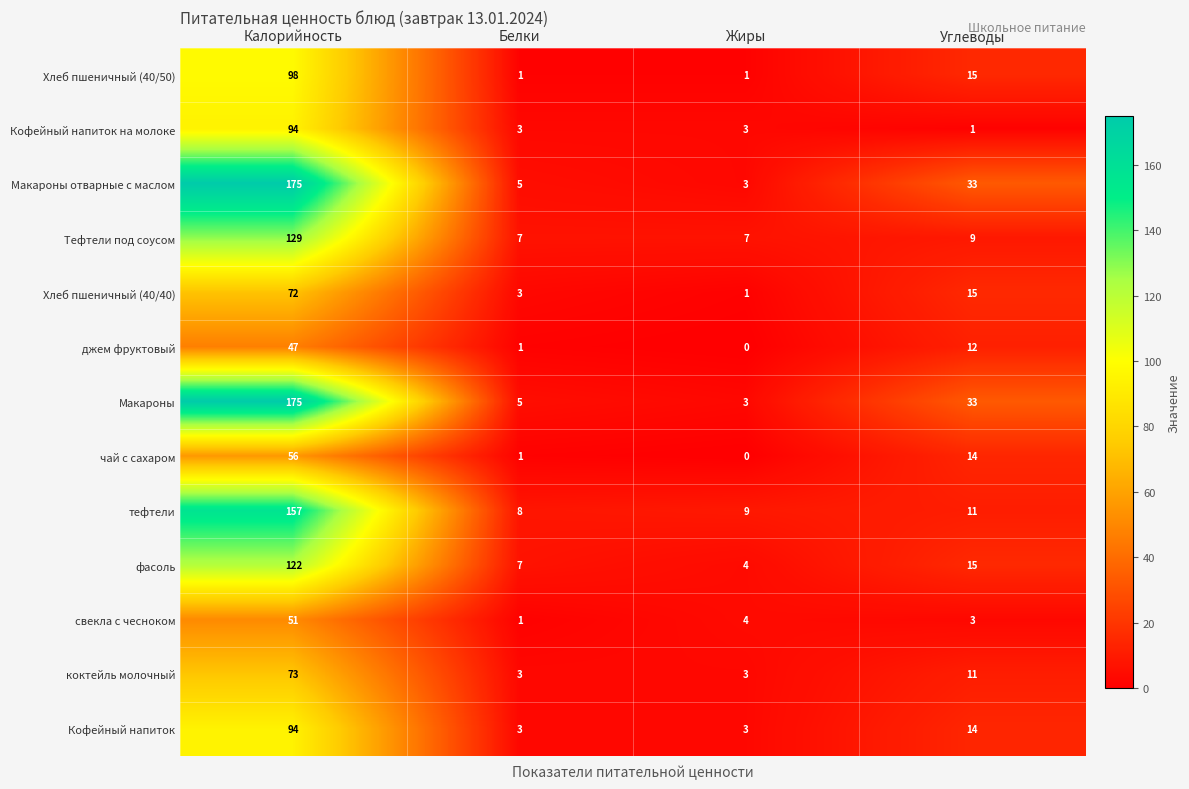

What is the average value of the чай с сахаром series?

18